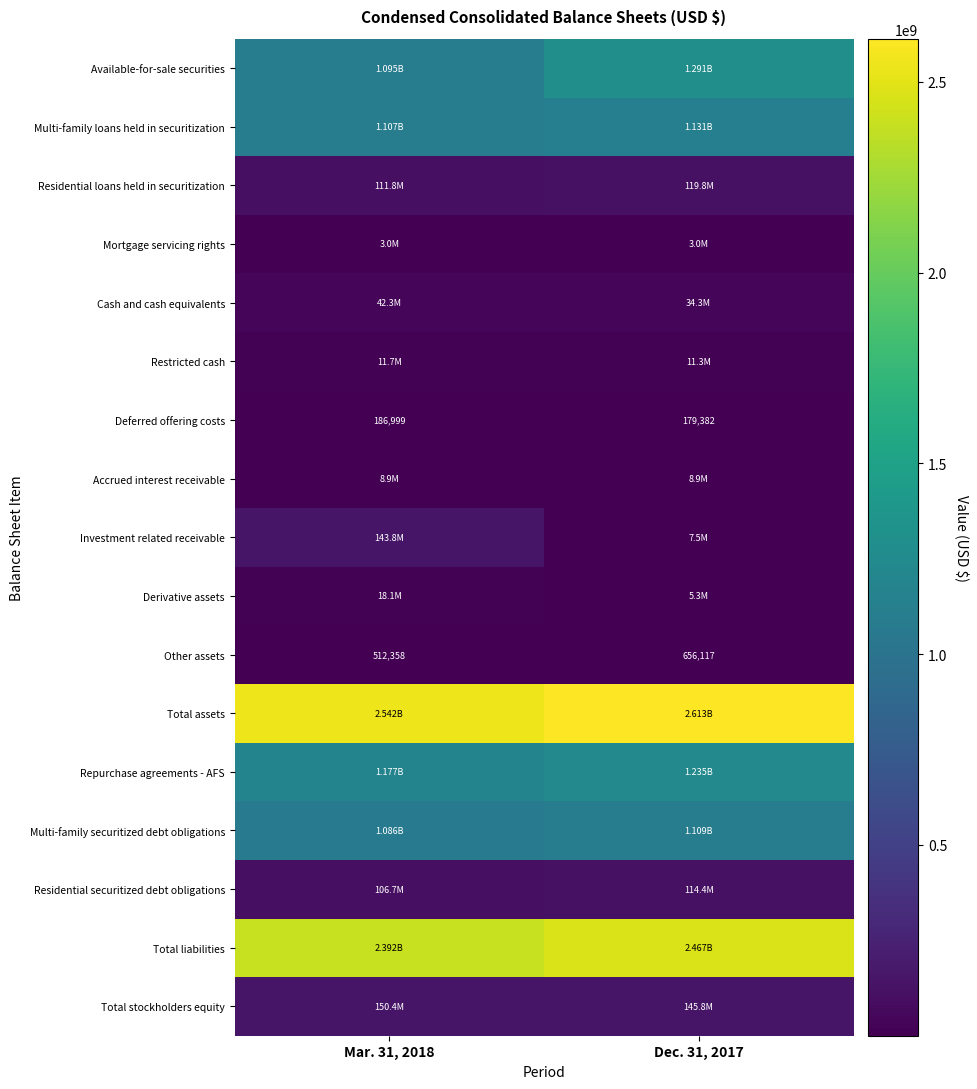

What is the spread (max minus min) of values at Dec. 31, 2017?

2612361734